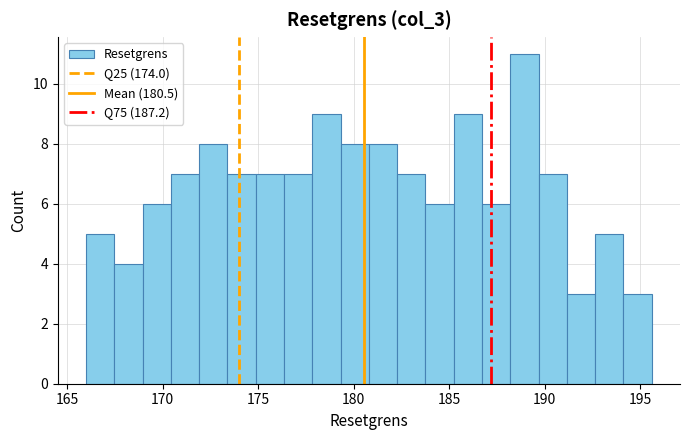

Read against the x-axis, roughly where is the centre of the tallest bar?

189.0